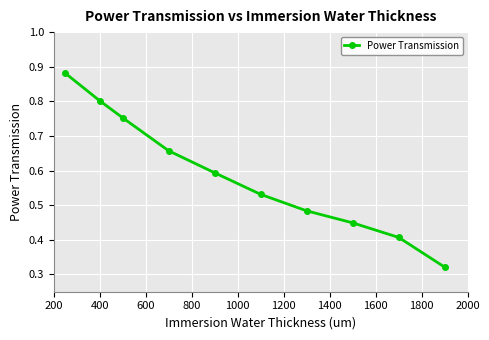

True or false: the data has more than 1 interior local peaks.

False